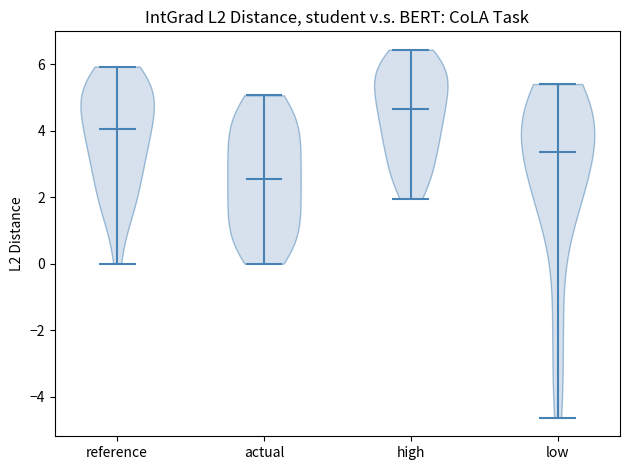

Reading left to right, read every violin against the y-axis: where its median line is, and the lowest and highest points it reaches. The values are not printed on the chart, so give them approximately, as read against the axis.

reference: median line 4.0, lowest point 0.0, highest point 6.0
actual: median line 2.6, lowest point 0.0, highest point 5.0
high: median line 4.6, lowest point 2.0, highest point 6.4
low: median line 3.4, lowest point -4.6, highest point 5.4